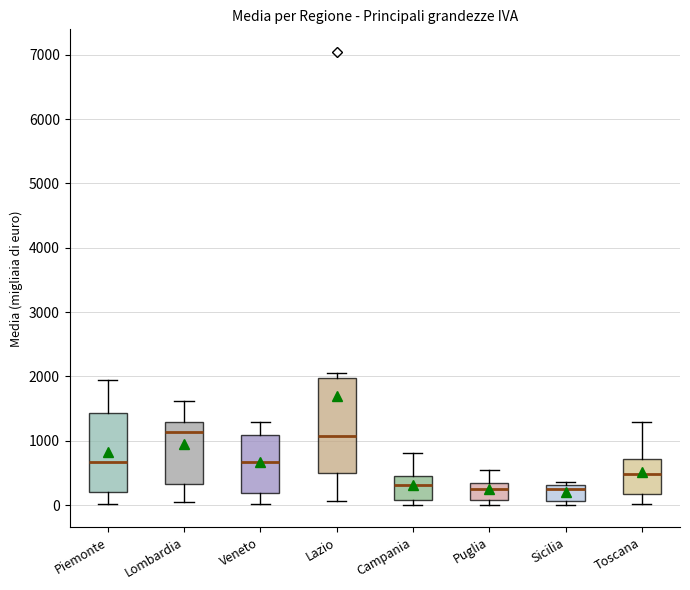

Where does the upper whisker of the box for Puglia end on the y-axis? The values are not printed on the chart, so give them approximately, as read against the axis.

500